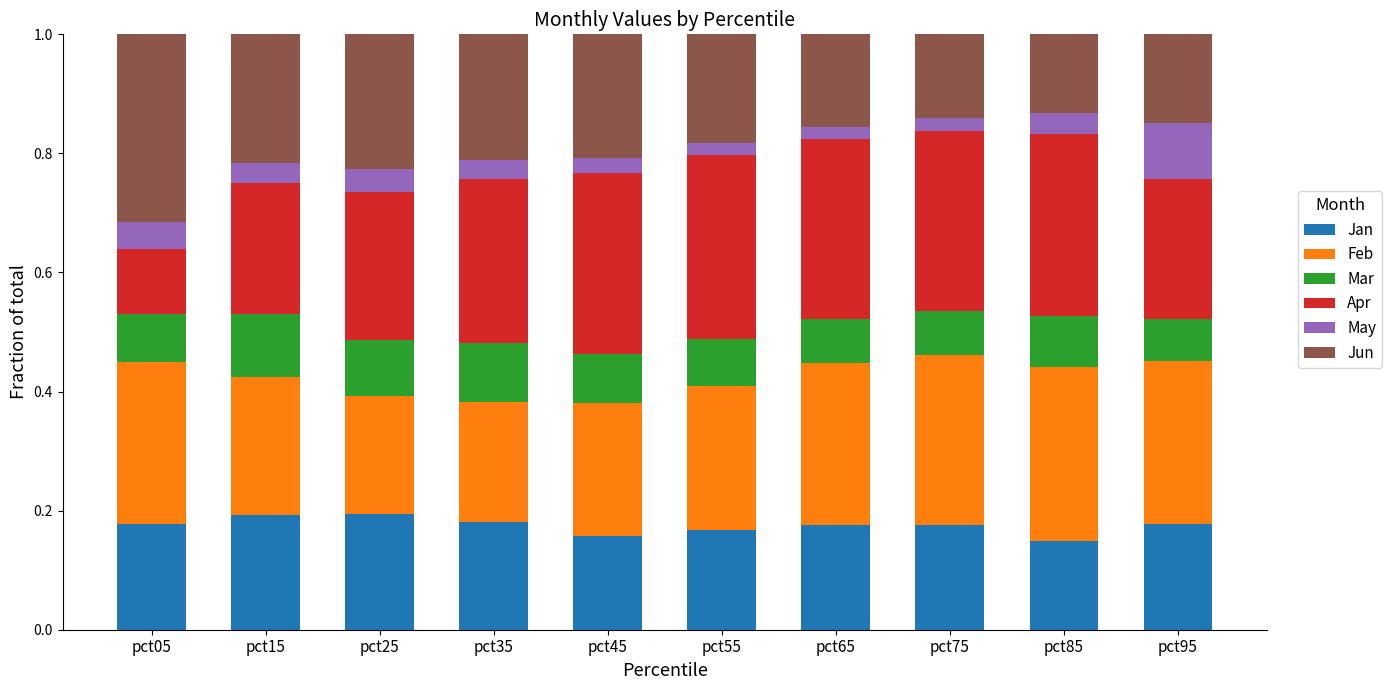

What is the sum of the Jan values at pct25 and pct15?

0.4